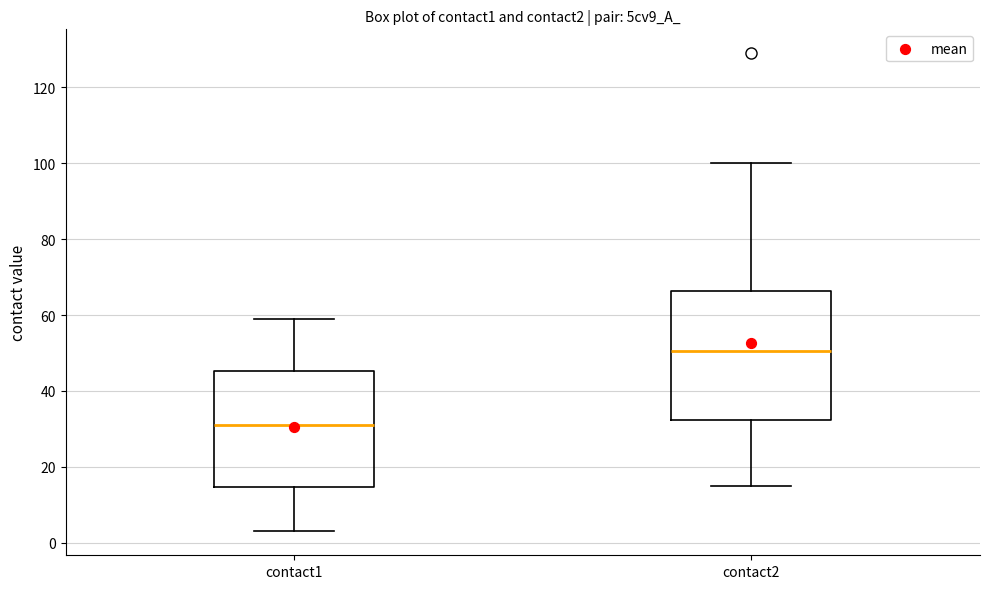

Reading left to right, transcribe this box plot: for each box, give where its median line is, the range the box spans, and where its two whiskers end, as read against the y-axis. The values are not printed on the chart, so give them approximately, as read against the axis.

contact1: median 32, box 14 to 46, whiskers 4 to 60
contact2: median 50, box 32 to 66, whiskers 16 to 100